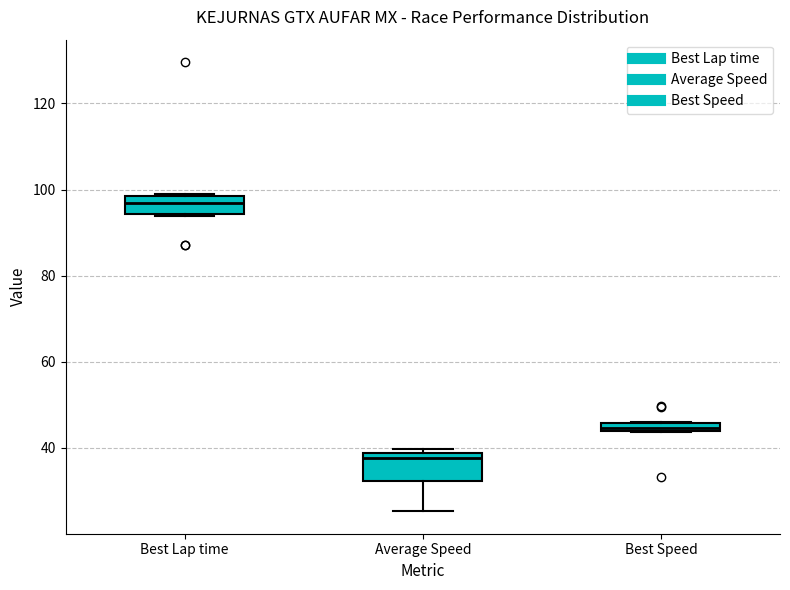

Where is the lower edge of the box for Best Speed on the y-axis? The values are not printed on the chart, so give them approximately, as read against the axis.

44